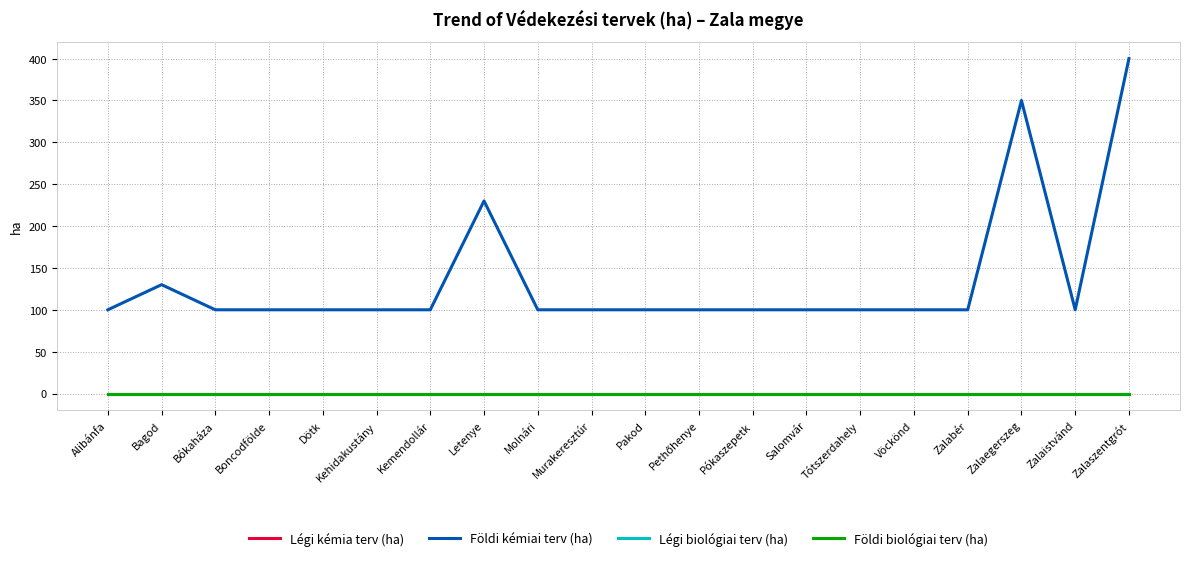

Reading right to left, transcribe all the data shown in this chart.

Légi kémia terv (ha): Zalaszentgrót=0	Zalaistvánd=0	Zalaegerszeg=0	Zalabér=0	Vöckönd=0	Tótszerdahely=0	Salomvár=0	Pókaszepetk=0	Pethőhenye=0	Pakod=0	Murakeresztúr=0	Molnári=0	Letenye=0	Kemendollár=0	Kehidakustány=0	Dötk=0	Boncodfölde=0	Bókaháza=0	Bagod=0	Alibánfa=0
Földi kémiai terv (ha): Zalaszentgrót=400	Zalaistvánd=100	Zalaegerszeg=350	Zalabér=100	Vöckönd=100	Tótszerdahely=100	Salomvár=100	Pókaszepetk=100	Pethőhenye=100	Pakod=100	Murakeresztúr=100	Molnári=100	Letenye=230	Kemendollár=100	Kehidakustány=100	Dötk=100	Boncodfölde=100	Bókaháza=100	Bagod=130	Alibánfa=100
Légi biológiai terv (ha): Zalaszentgrót=0	Zalaistvánd=0	Zalaegerszeg=0	Zalabér=0	Vöckönd=0	Tótszerdahely=0	Salomvár=0	Pókaszepetk=0	Pethőhenye=0	Pakod=0	Murakeresztúr=0	Molnári=0	Letenye=0	Kemendollár=0	Kehidakustány=0	Dötk=0	Boncodfölde=0	Bókaháza=0	Bagod=0	Alibánfa=0
Földi biológiai terv (ha): Zalaszentgrót=0	Zalaistvánd=0	Zalaegerszeg=0	Zalabér=0	Vöckönd=0	Tótszerdahely=0	Salomvár=0	Pókaszepetk=0	Pethőhenye=0	Pakod=0	Murakeresztúr=0	Molnári=0	Letenye=0	Kemendollár=0	Kehidakustány=0	Dötk=0	Boncodfölde=0	Bókaháza=0	Bagod=0	Alibánfa=0